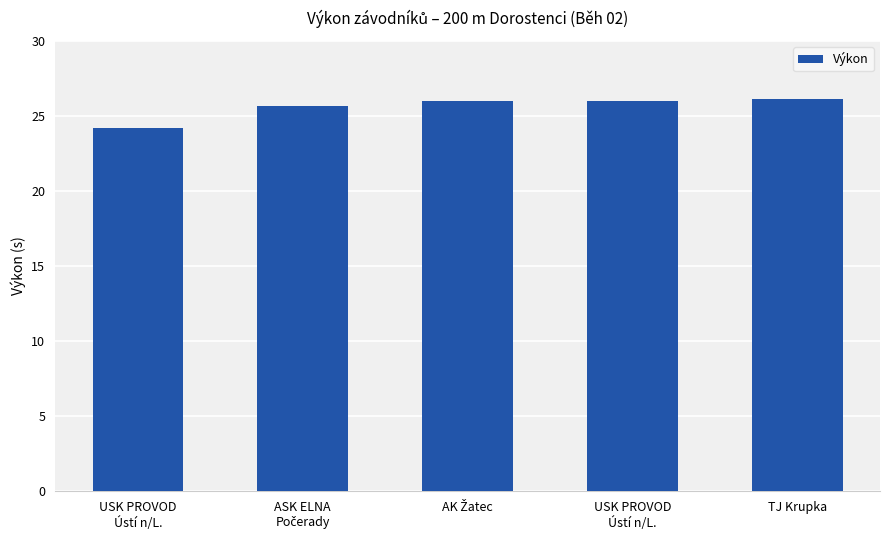

Count the number of data series in this chart.

1